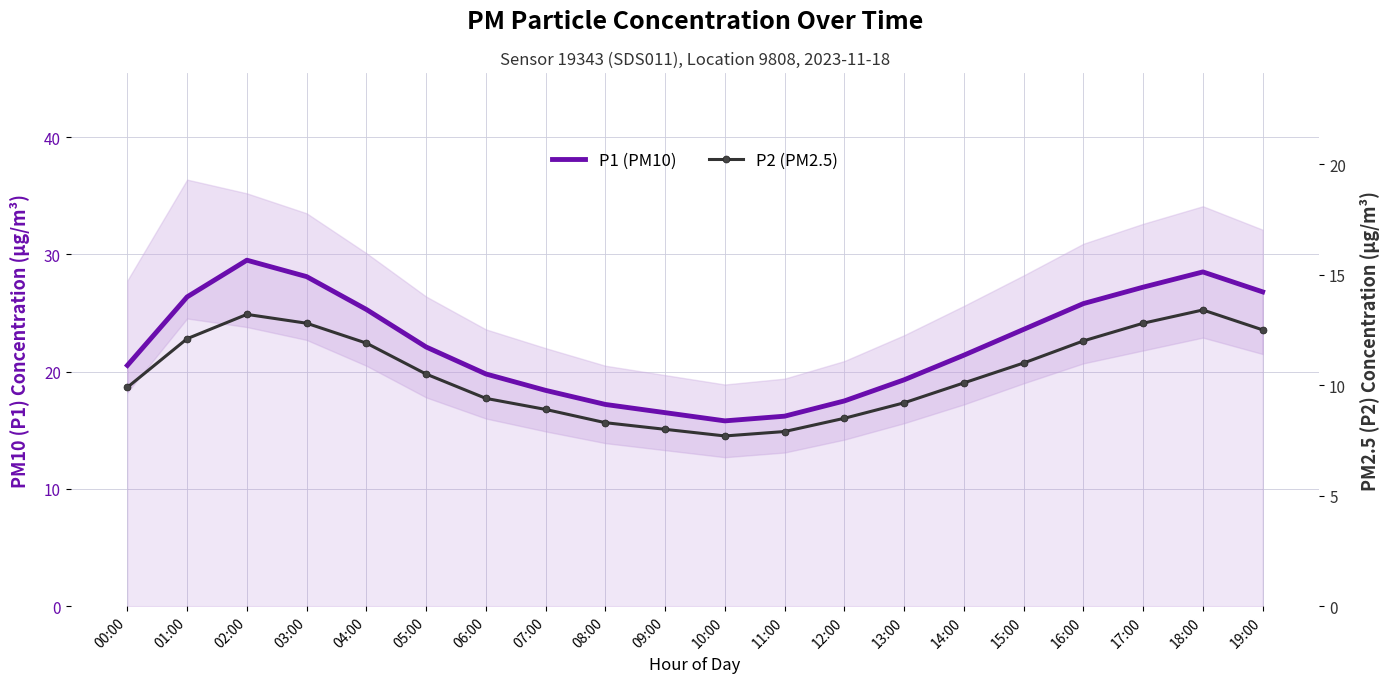

What position from the left is 03:00?

4